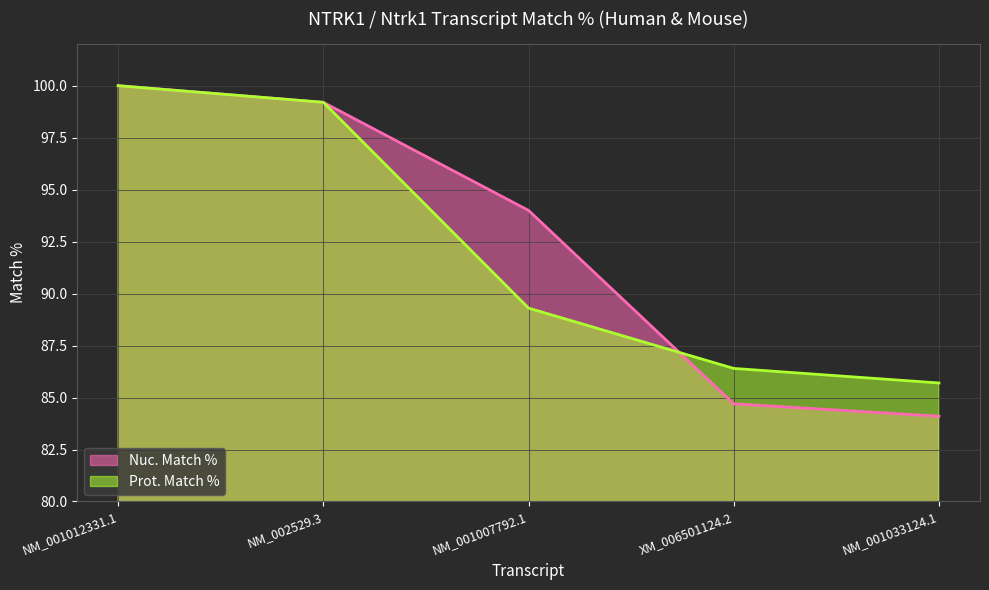

The Prot. Match % series shows 41.6 at NM_001012331.1. True or false?

False